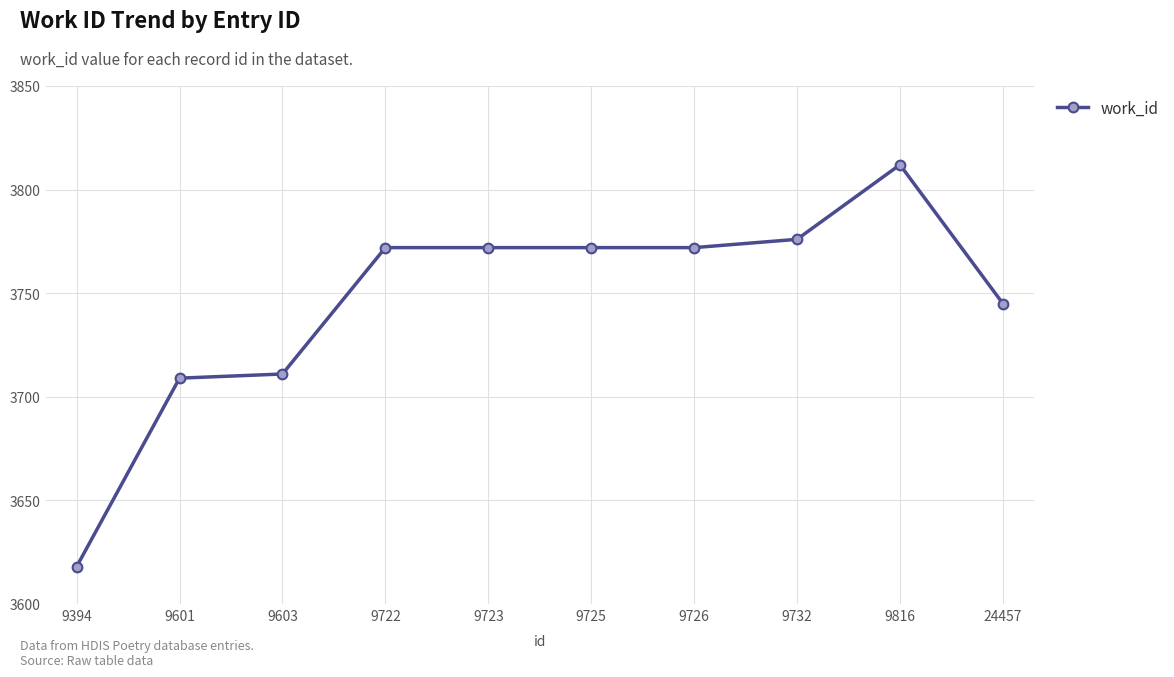

What is the value of the 5th point from the left?

3772